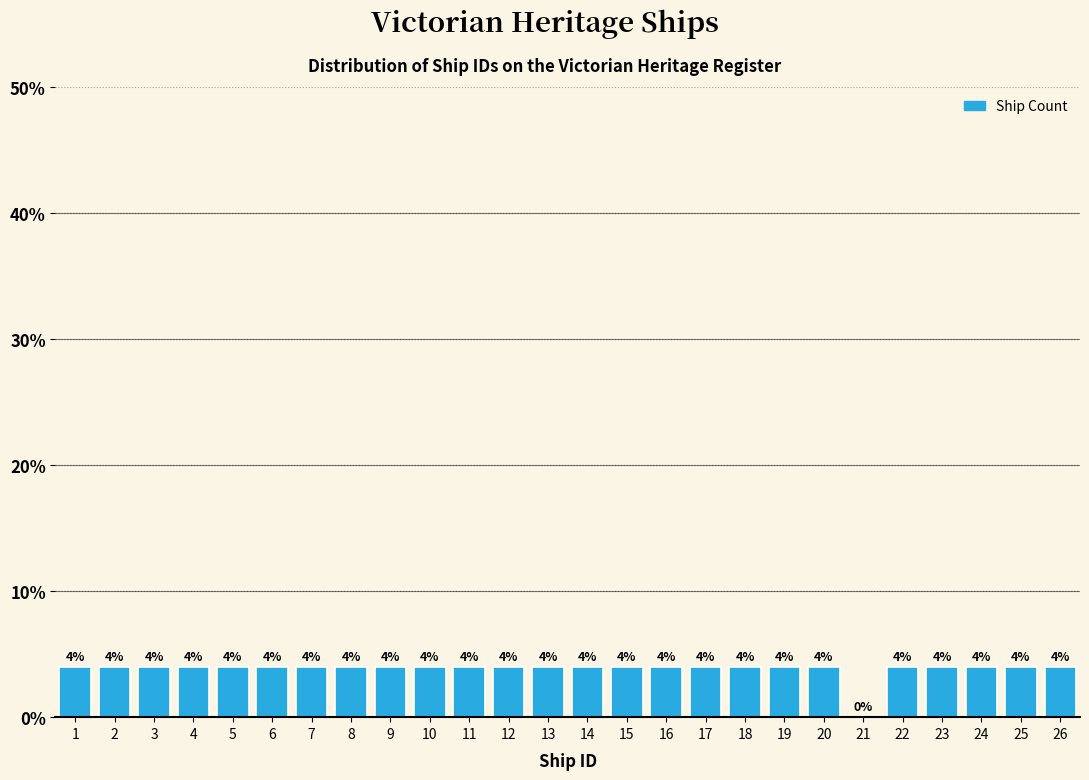

Reading right to left, list all the values displayed in this chart.

26=4	25=4	24=4	23=4	22=4	21=0	20=4	19=4	18=4	17=4	16=4	15=4	14=4	13=4	12=4	11=4	10=4	9=4	8=4	7=4	6=4	5=4	4=4	3=4	2=4	1=4